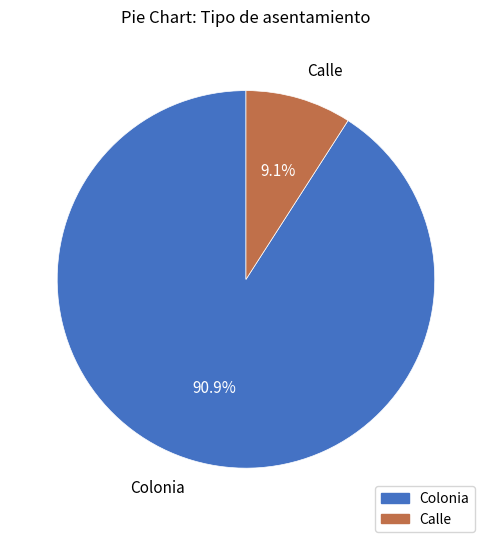

To the nearest percent, what is the average slice percentage?

50%